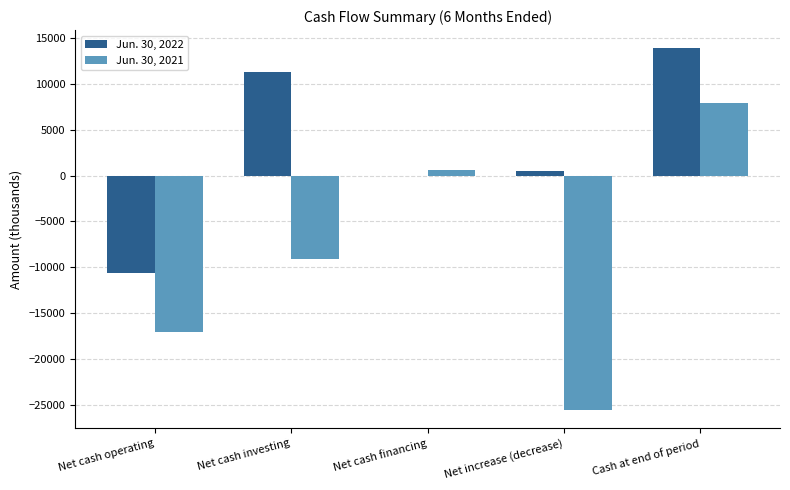

Which series has the largest range (max minus min)?

Jun. 30, 2021